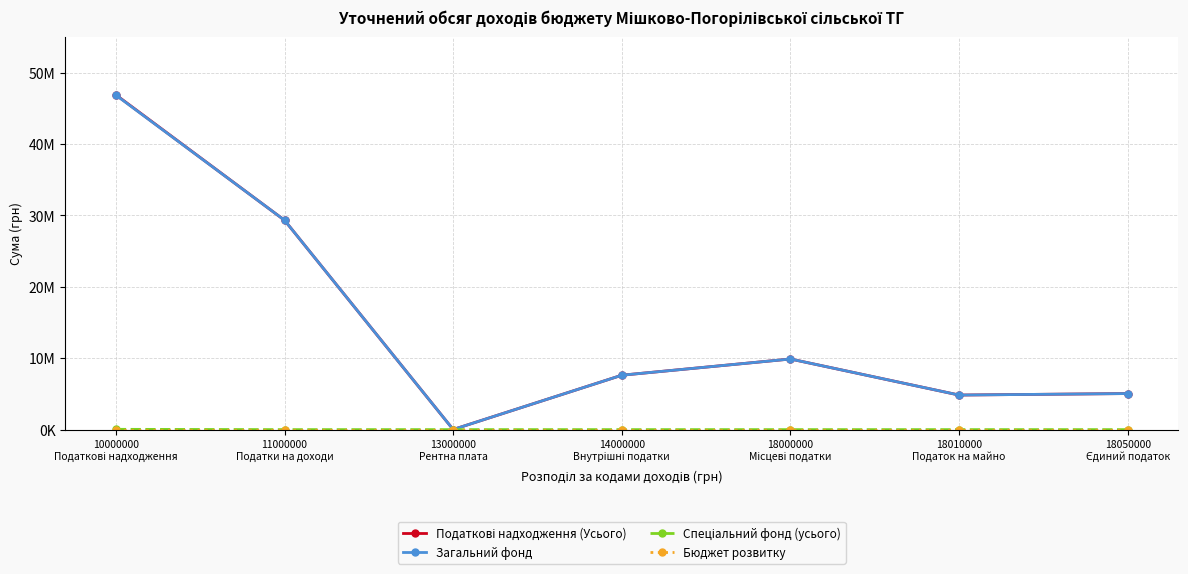

What is the maximum value for Податкові надходження (Усього)?

46891563